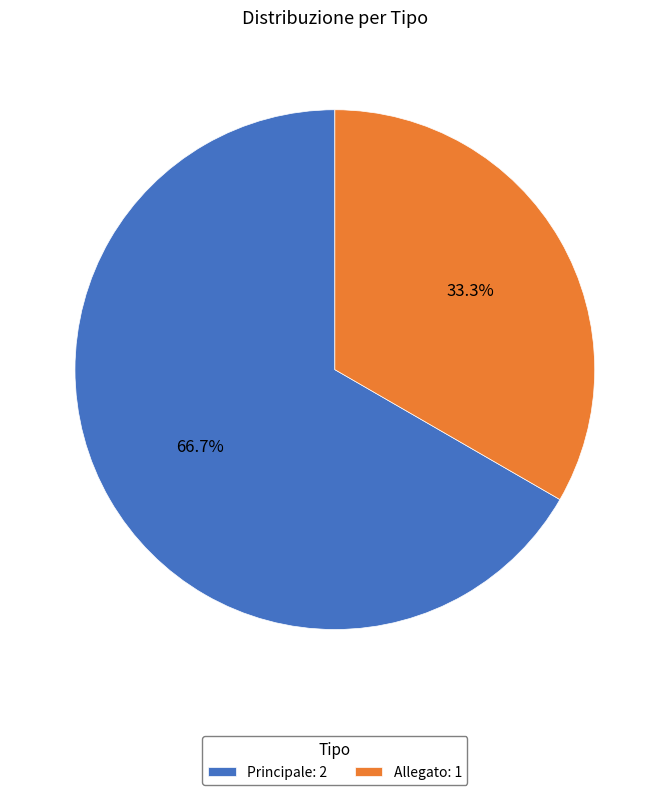

Which has a higher value, Allegato or Principale?

Principale